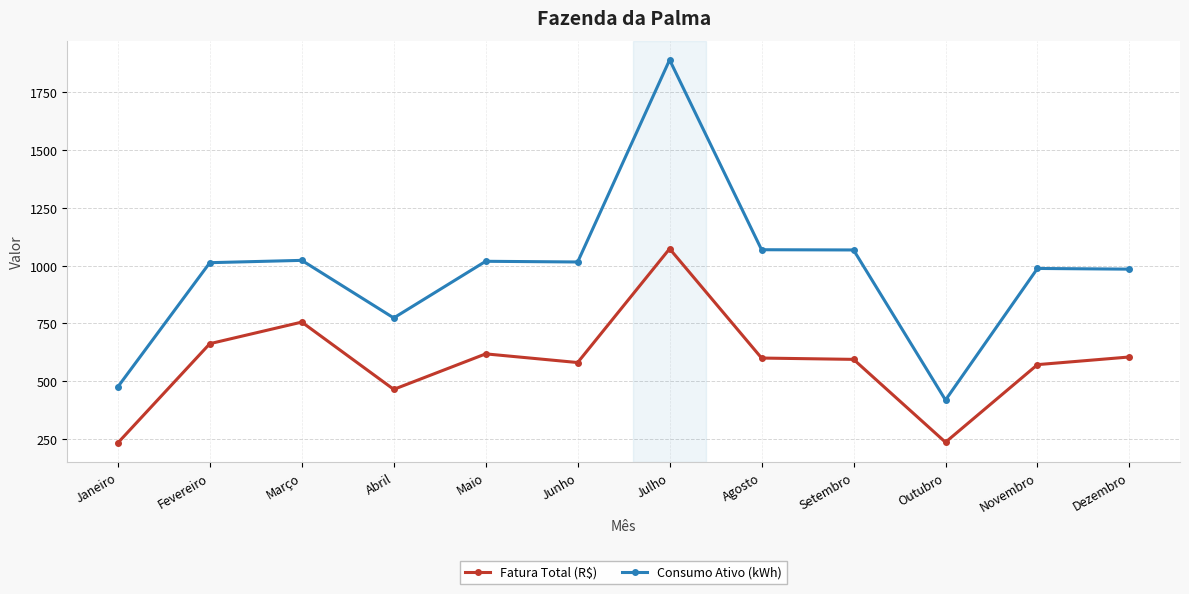

Where does the Fatura Total (R$) series first go above 600?

Fevereiro